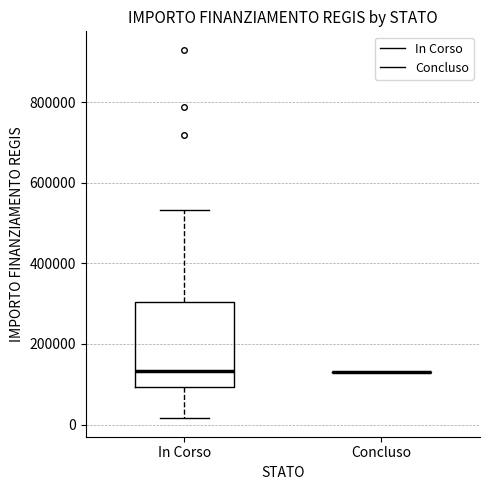

Comparing the boxes themselves (not the whiskers), which one is the tallest?

In Corso